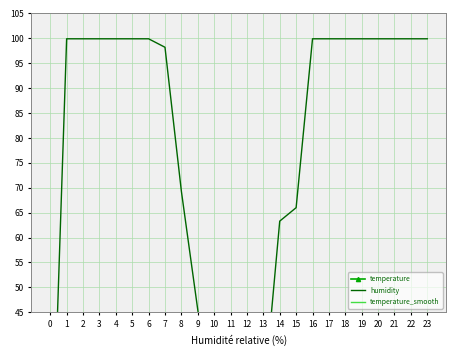

Which series changed the most between 3 and 23?

temperature